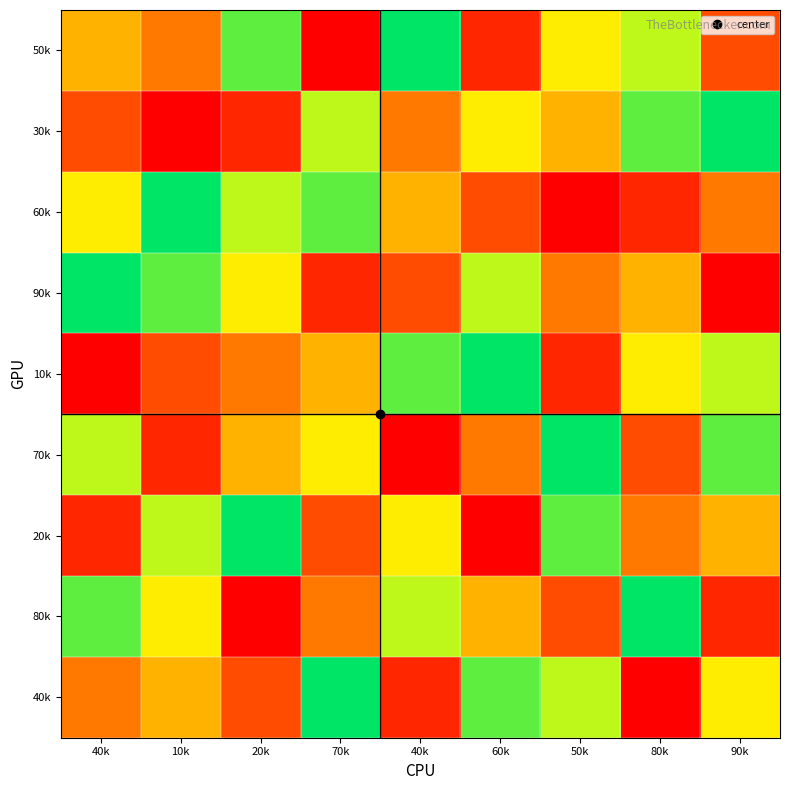

At 60k, list the series in order from largest to smallest.

10k, 40k, 90k, 30k, 80k, 70k, 60k, 50k, 20k